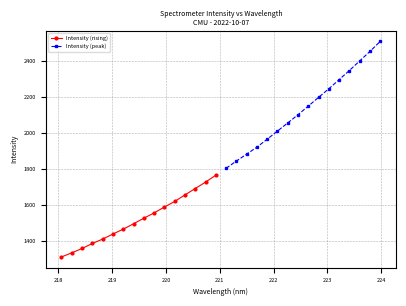

At how many categories does at least one series exceed 1952?

12